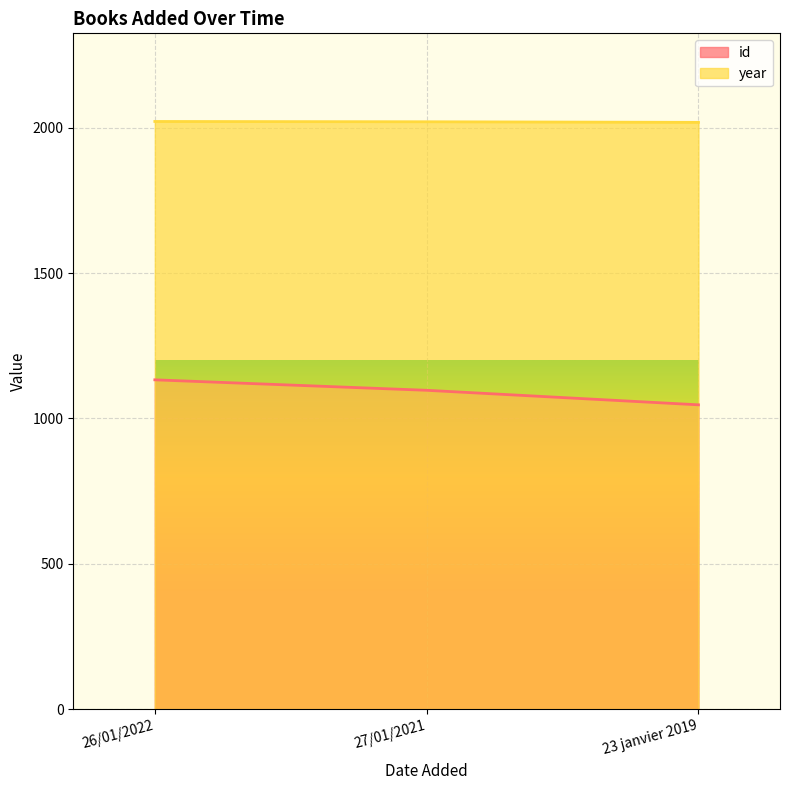

Which series has the largest total across all categories?

year